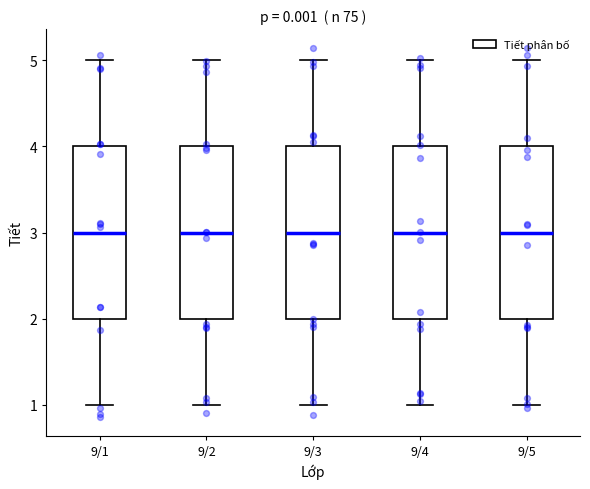

Reading left to right, transcribe this box plot: for each box, give where its median line is, the range the box spans, and where its two whiskers end, as read against the y-axis. The values are not printed on the chart, so give them approximately, as read against the axis.

9/1: median 3, box 2 to 4, whiskers 1 to 5
9/2: median 3, box 2 to 4, whiskers 1 to 5
9/3: median 3, box 2 to 4, whiskers 1 to 5
9/4: median 3, box 2 to 4, whiskers 1 to 5
9/5: median 3, box 2 to 4, whiskers 1 to 5